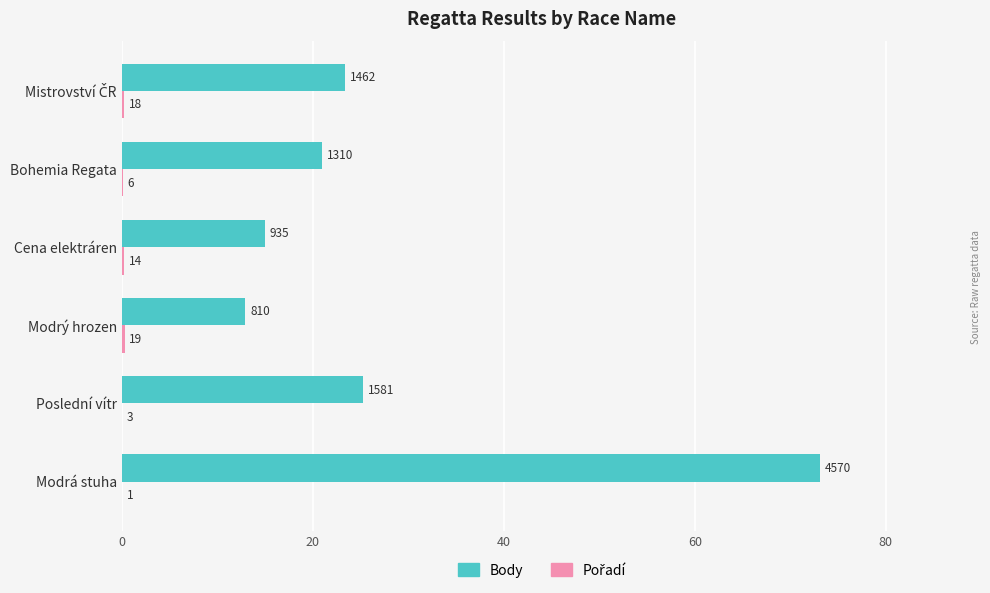

What position from the left is Modrý hrozen?

3